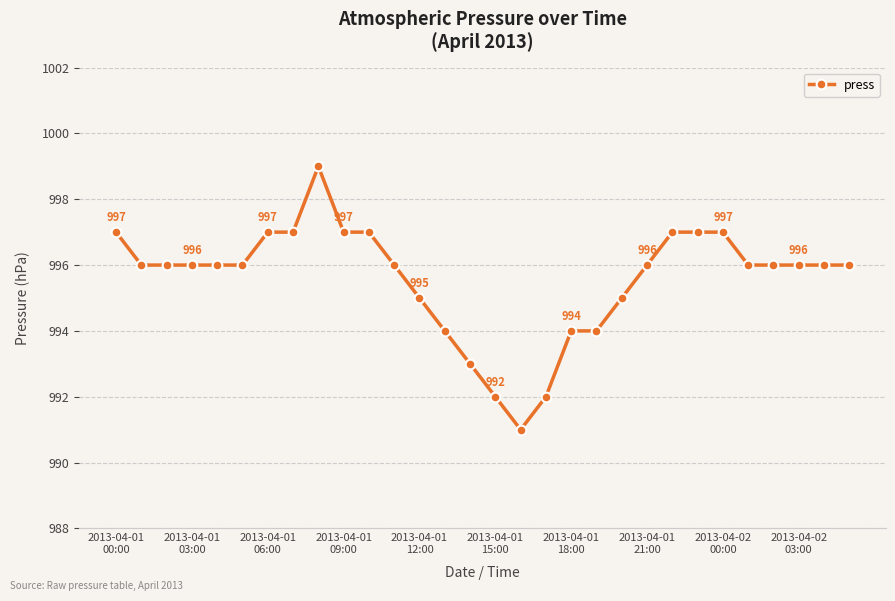

What is the value of the 21st point from the left?

995